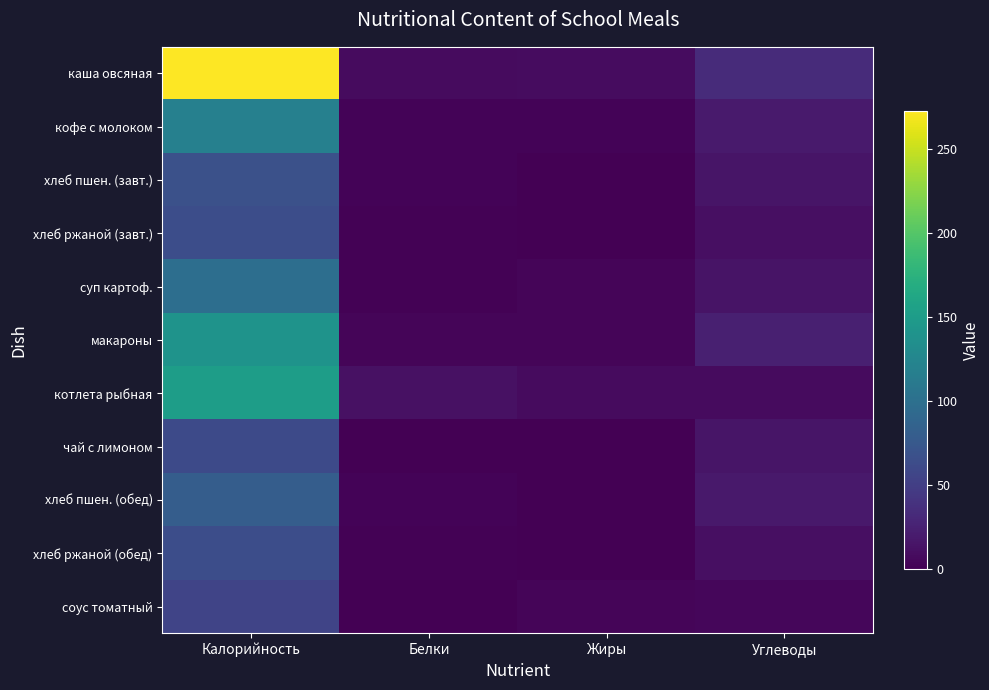

Which series has the largest range (max minus min)?

каша овсяная